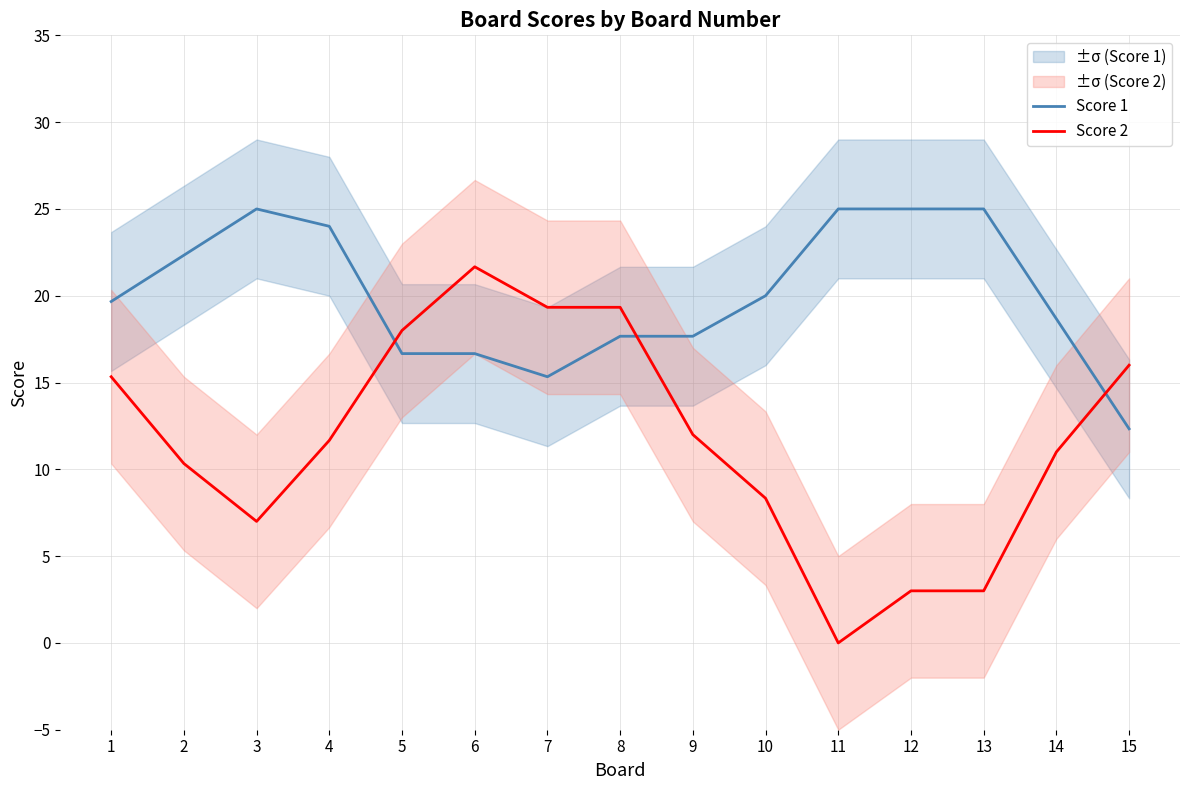

What is the value of the Score 1 point at the 4th from the left?

24.0